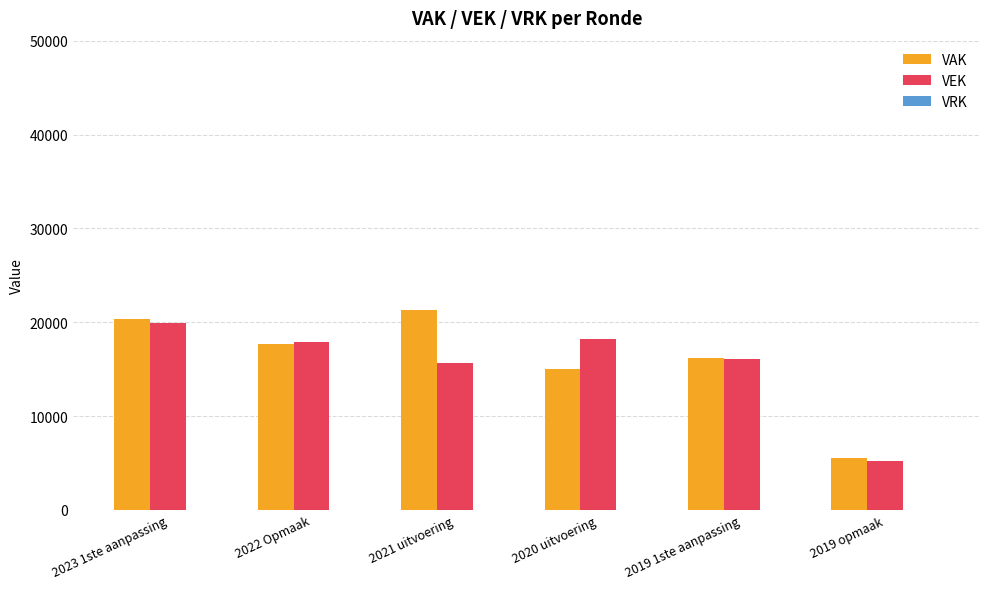

Which series has the largest range (max minus min)?

VAK